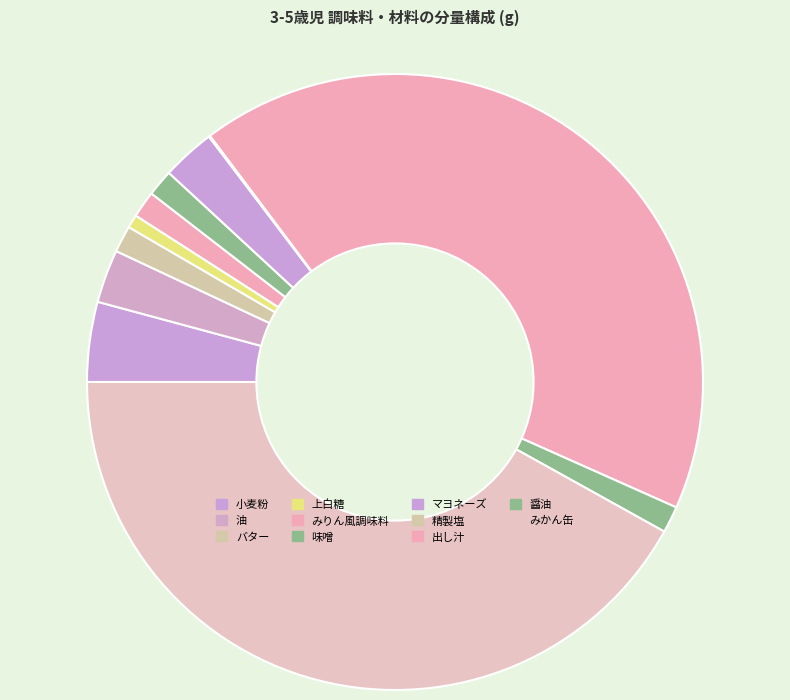

Which category has the smallest portion of the pie?

精製塩